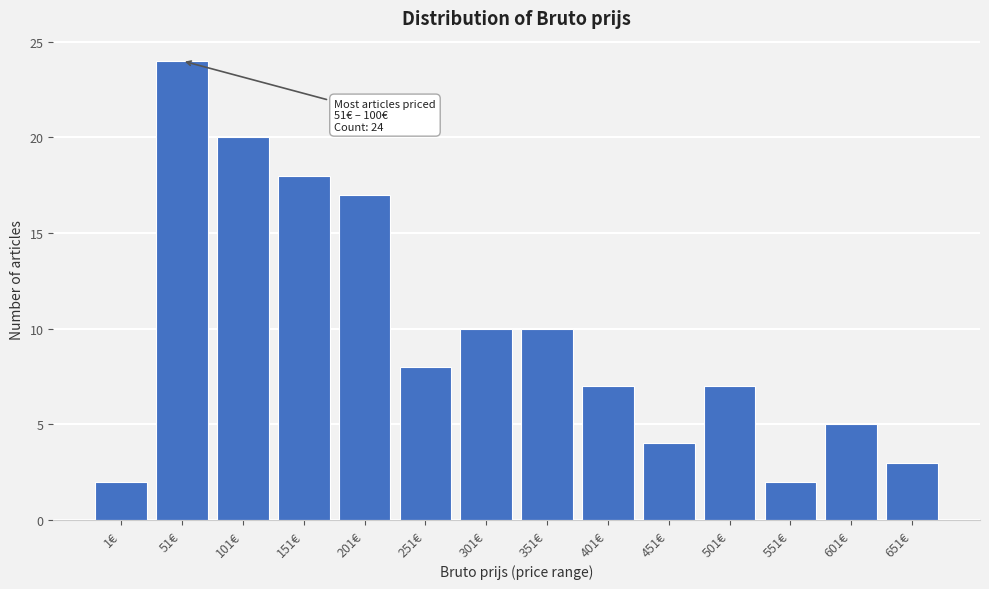

Reading right to left, list all the values displayed in this chart.

651€=3	601€=5	551€=2	501€=7	451€=4	401€=7	351€=10	301€=10	251€=8	201€=17	151€=18	101€=20	51€=24	1€=2